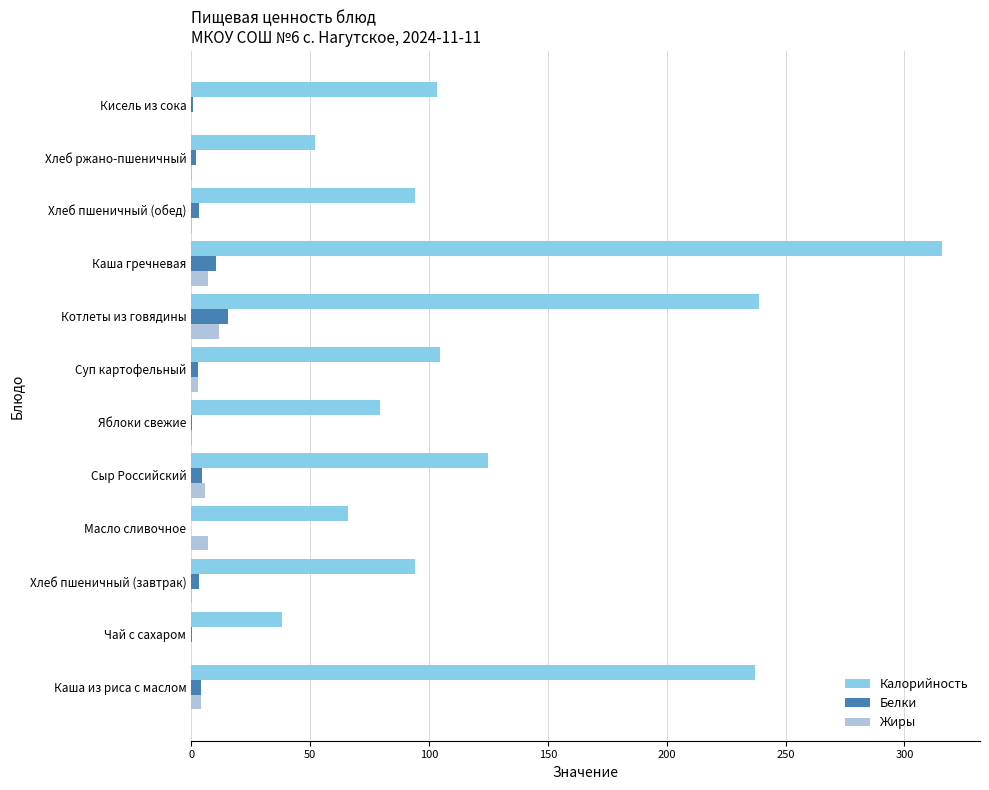

How many values in the Жиры series exceed 2?

6